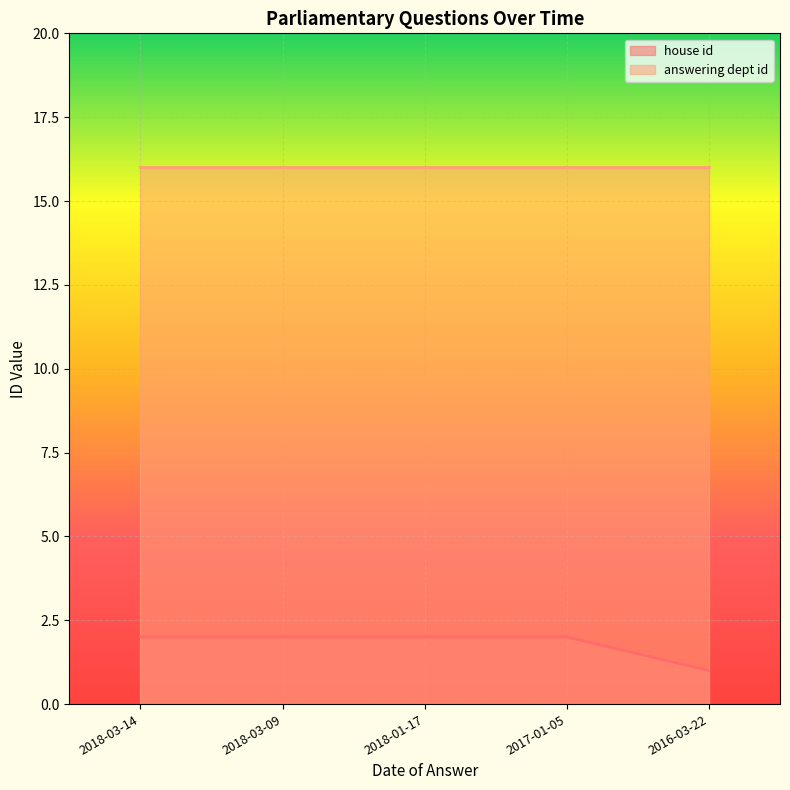

What is the label of the 2nd point from the right?

2017-01-05